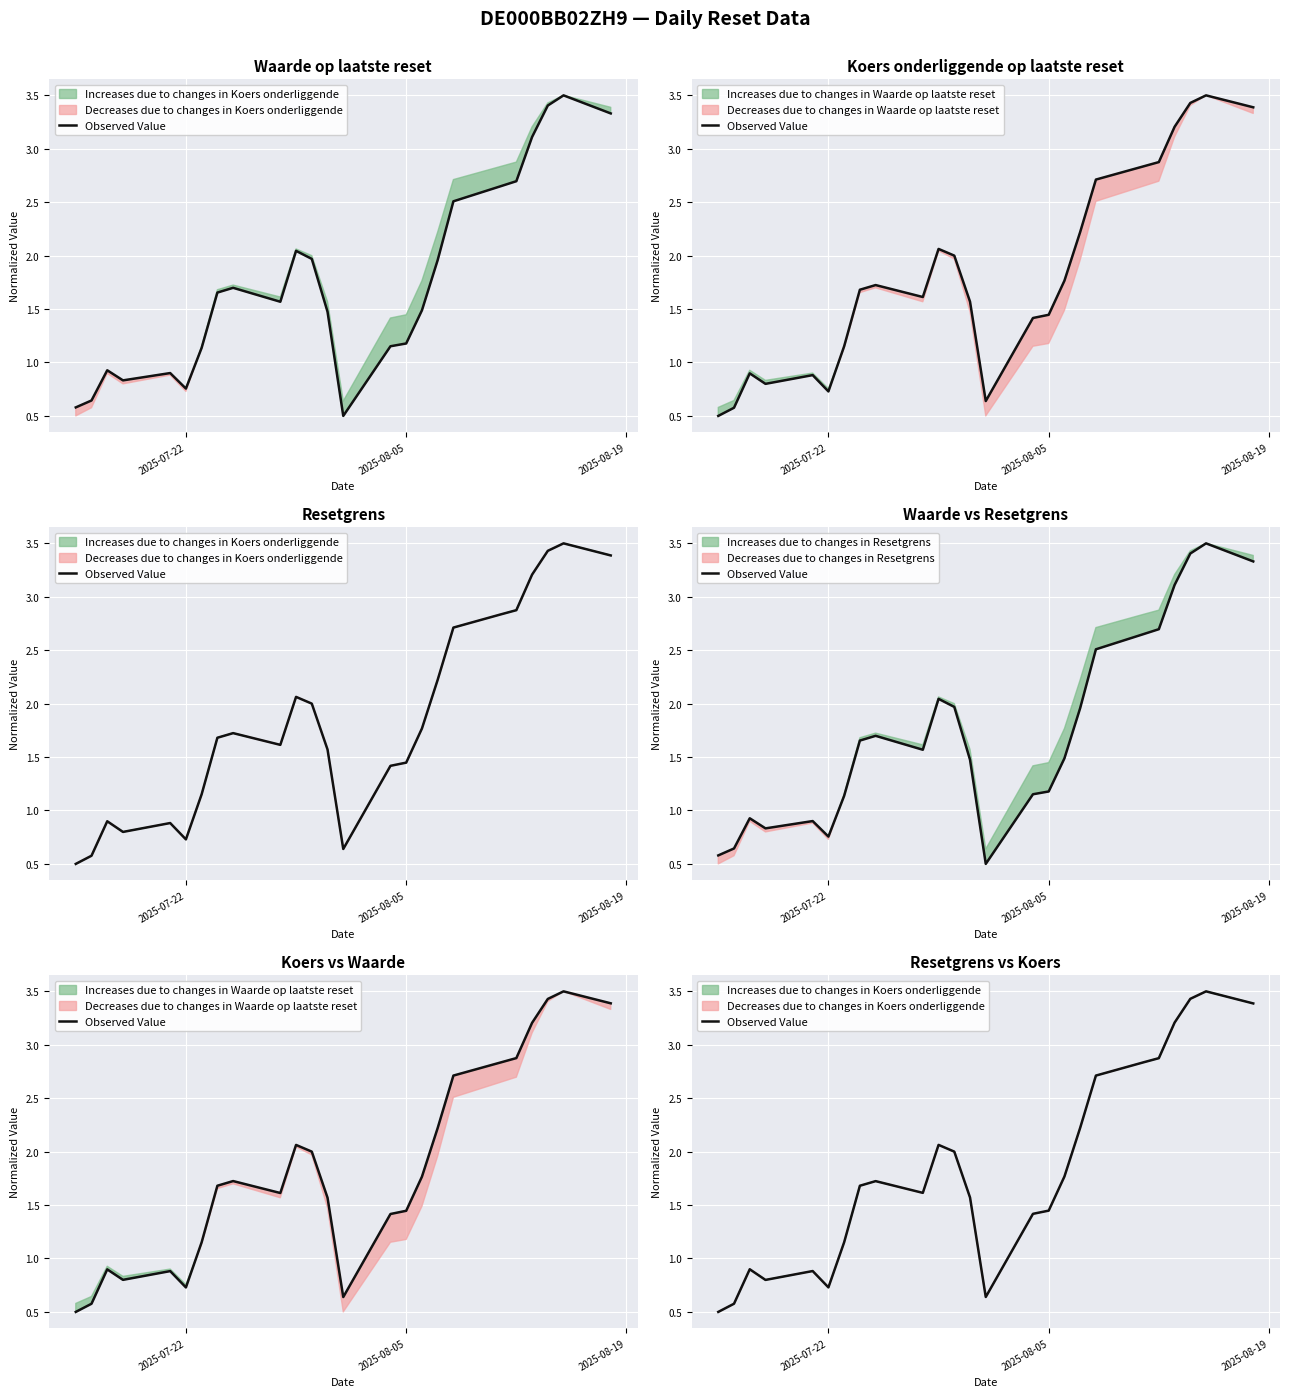

How many data points are above 1?

18